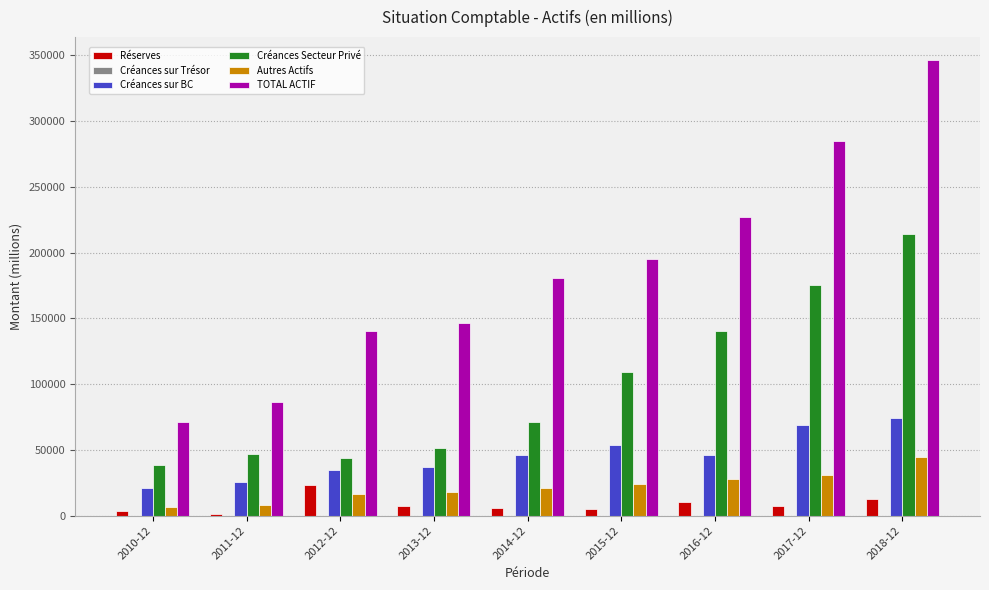

The value of Autres Actifs at 2016-12 is 11002.1. True or false?

False